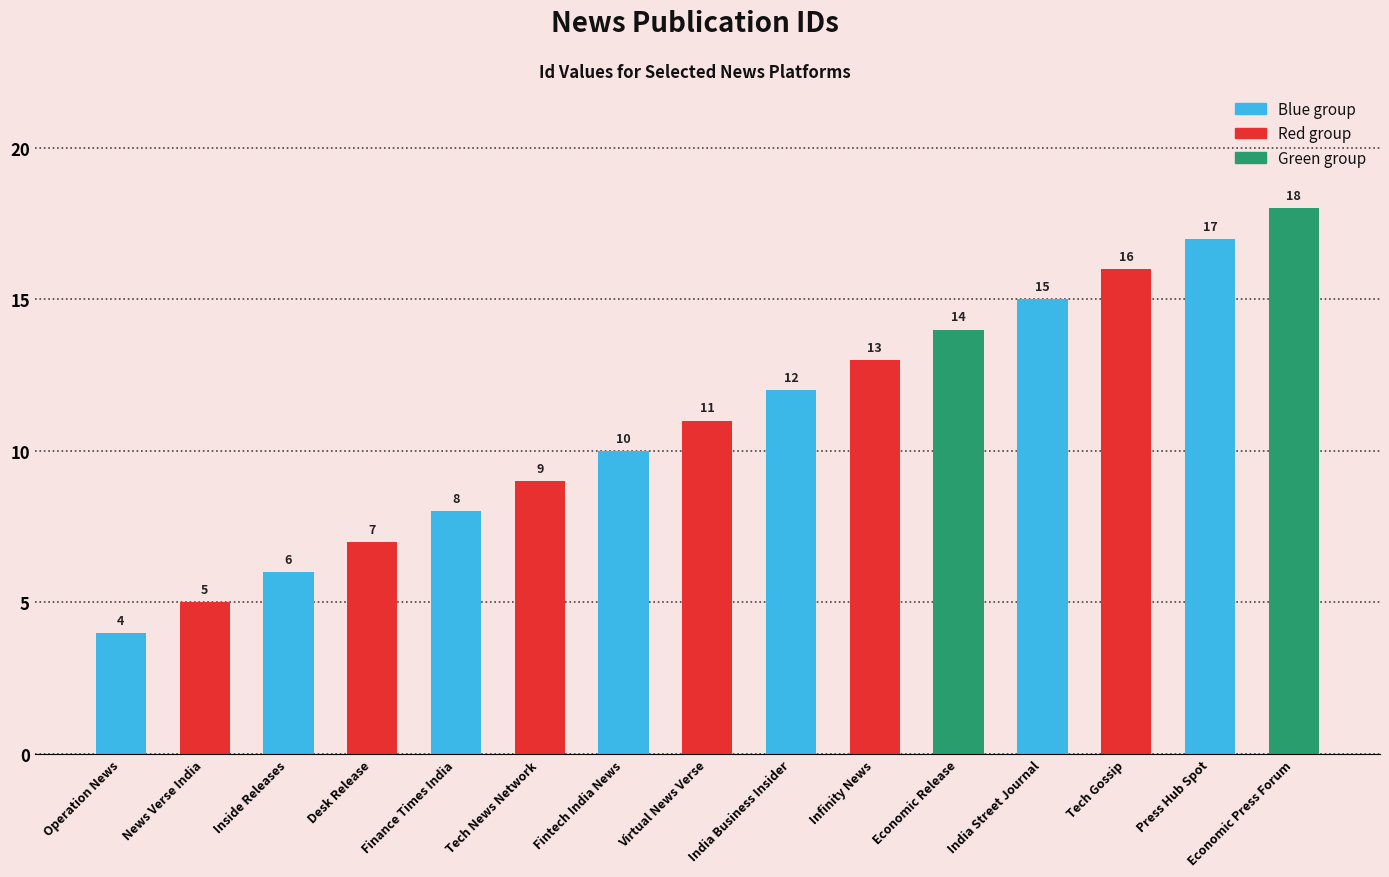

How many distinct data groups are displayed?

1